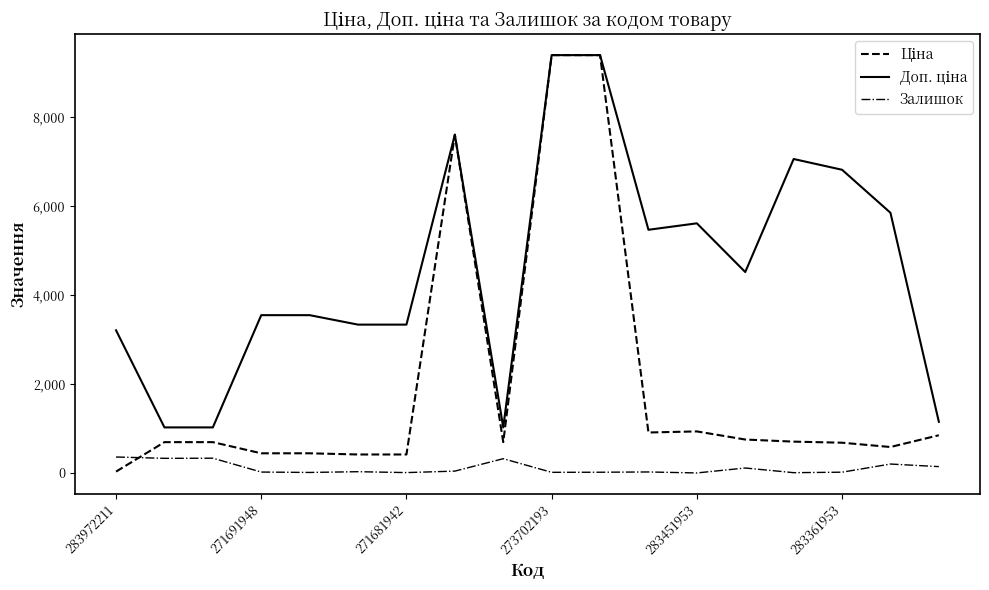

What is the greatest value displayed?

9384.0